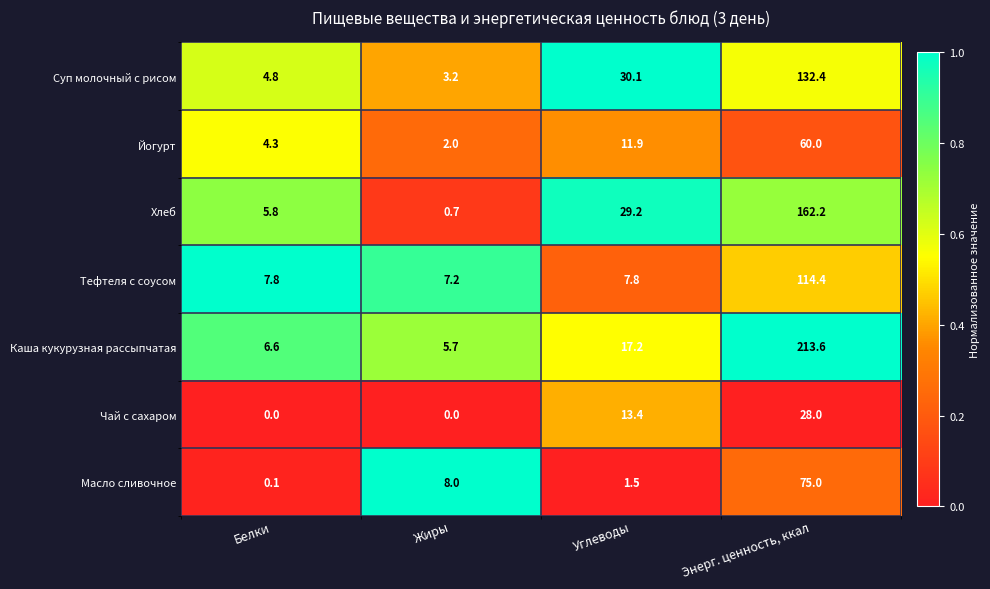

Reading right to left, what are all the values shown in this chart?

Суп молочный с рисом: 132.4	30.1	3.2	4.8
Йогурт: 60.0	11.9	2.0	4.3
Хлеб: 162.2	29.2	0.7	5.8
Тефтеля с соусом: 114.4	7.8	7.2	7.8
Каша кукурузная рассыпчатая: 213.6	17.2	5.7	6.6
Чай с сахаром: 28.0	13.4	0.0	0.0
Масло сливочное: 75.0	1.5	8.0	0.1